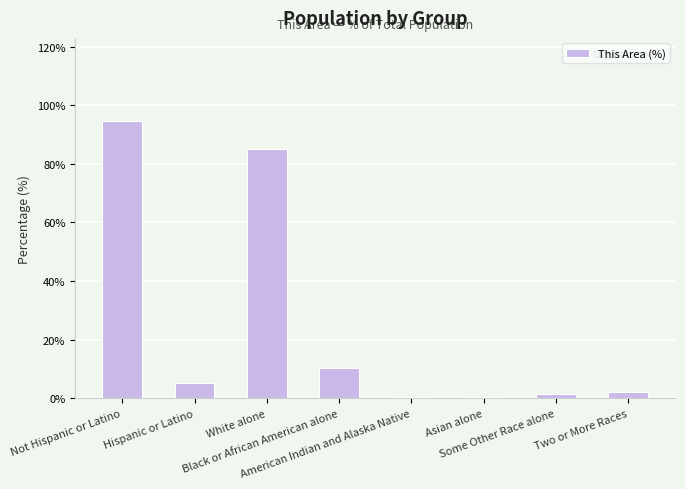

Are the bars horizontal?

No